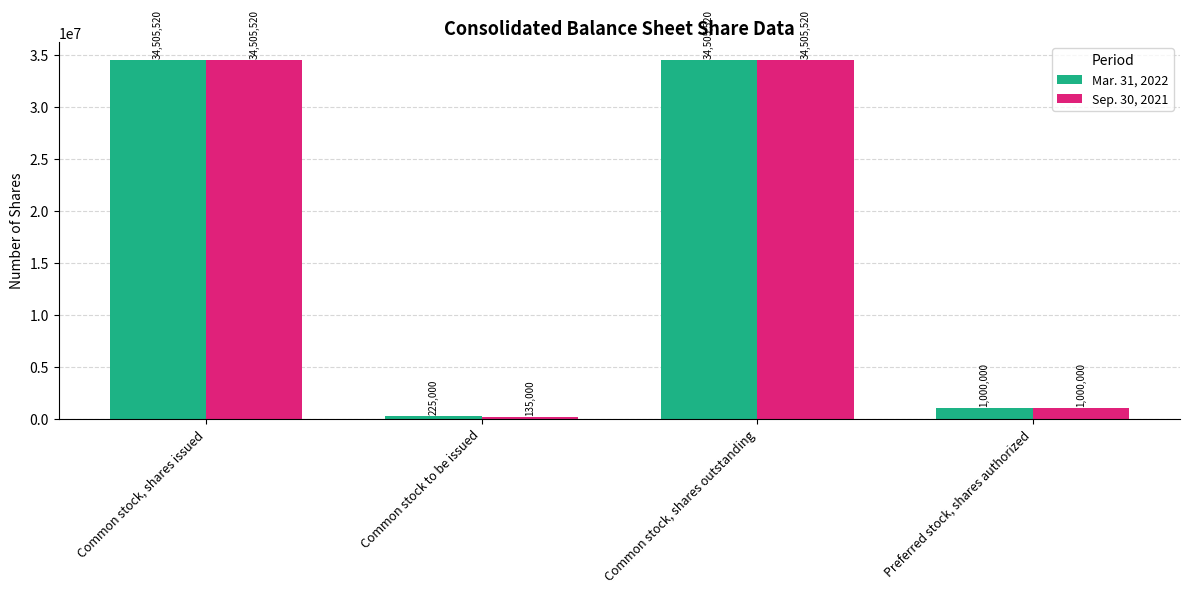

Reading left to right, what are all the values shown in this chart?

Mar. 31, 2022: Common stock, shares issued=34505520	Common stock to be issued=225000	Common stock, shares outstanding=34505520	Preferred stock, shares authorized=1000000
Sep. 30, 2021: Common stock, shares issued=34505520	Common stock to be issued=135000	Common stock, shares outstanding=34505520	Preferred stock, shares authorized=1000000